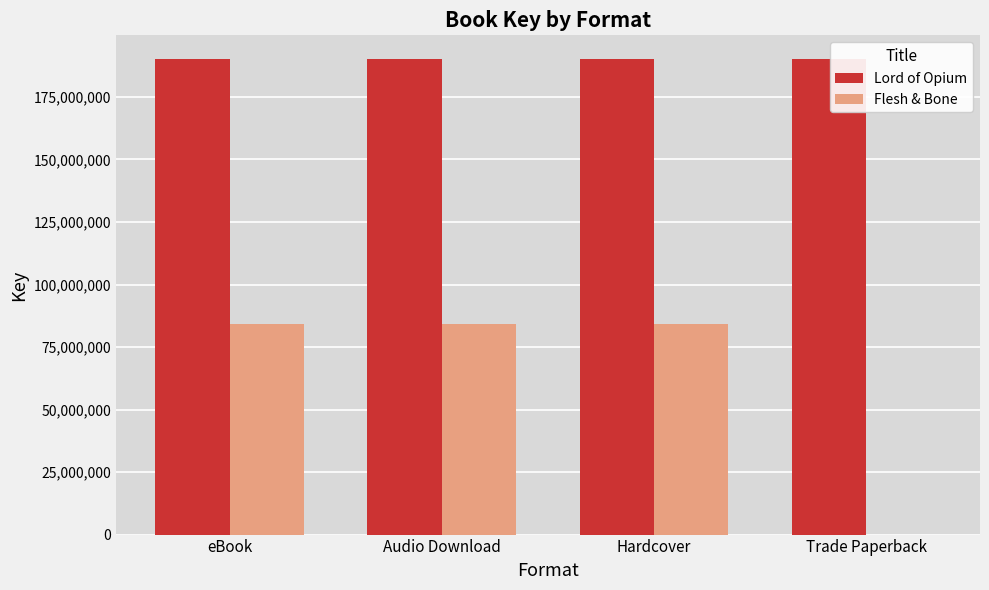

What is the maximum value shown in the chart?

190146337